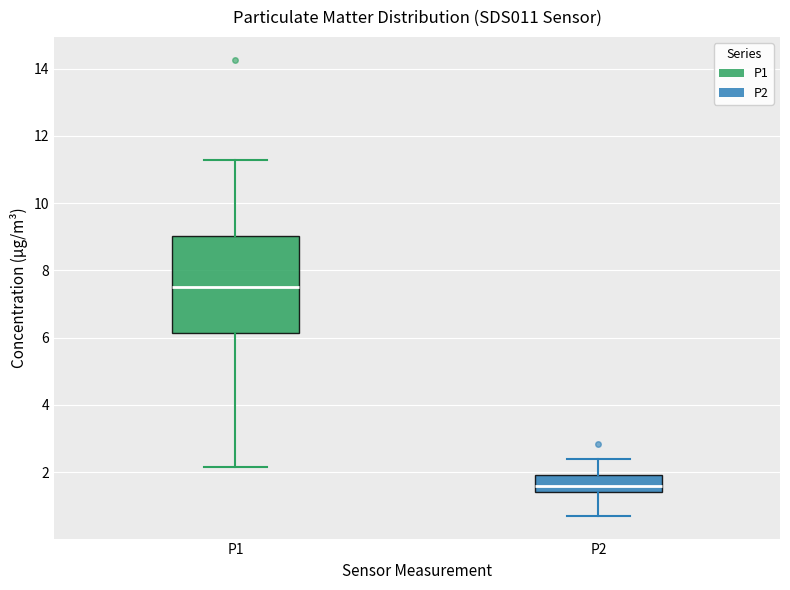

Reading left to right, read every box against the y-axis: the position of its median line, the range the box covers, and the ends of its whiskers. The values are not printed on the chart, so give them approximately, as read against the axis.

P1: median 7.6, box 6.2 to 9.0, whiskers 2.2 to 11.4
P2: median 1.6, box 1.4 to 2.0, whiskers 0.8 to 2.4